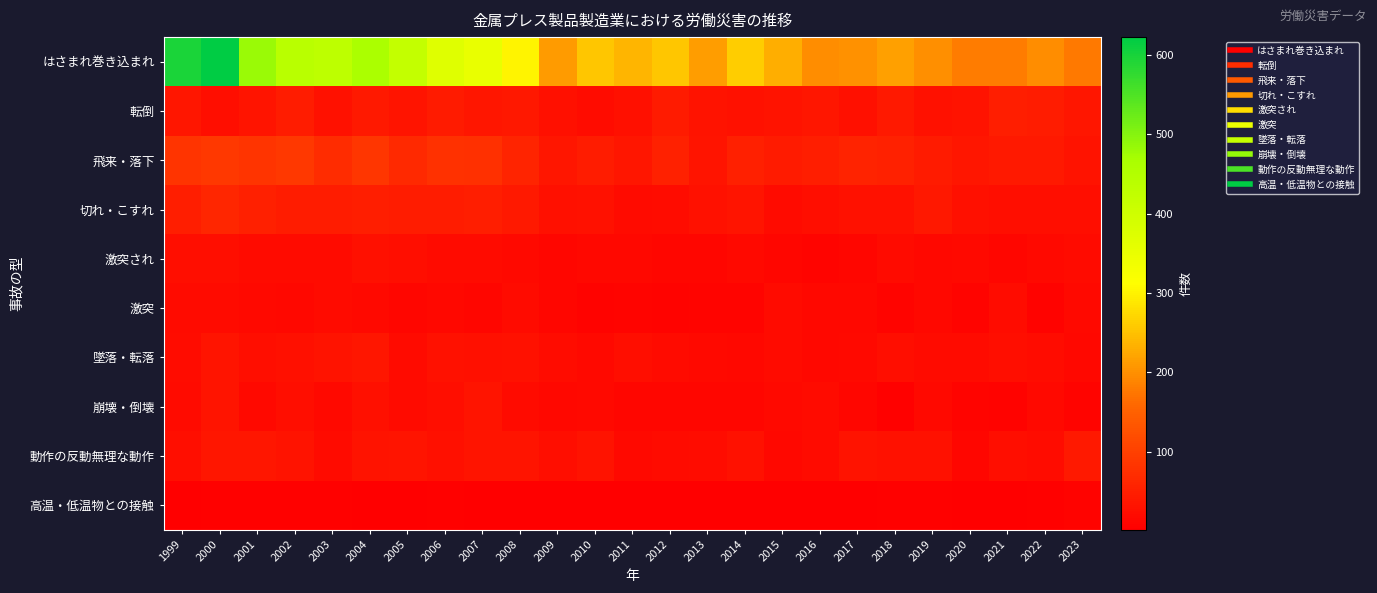

What is the total value across all series at 2017?

411